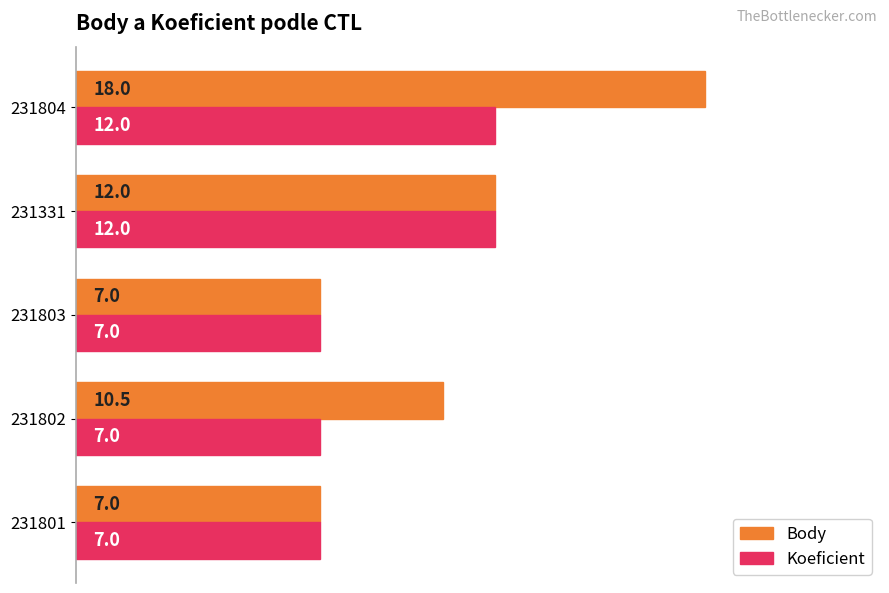

Which series has the largest total across all categories?

Body